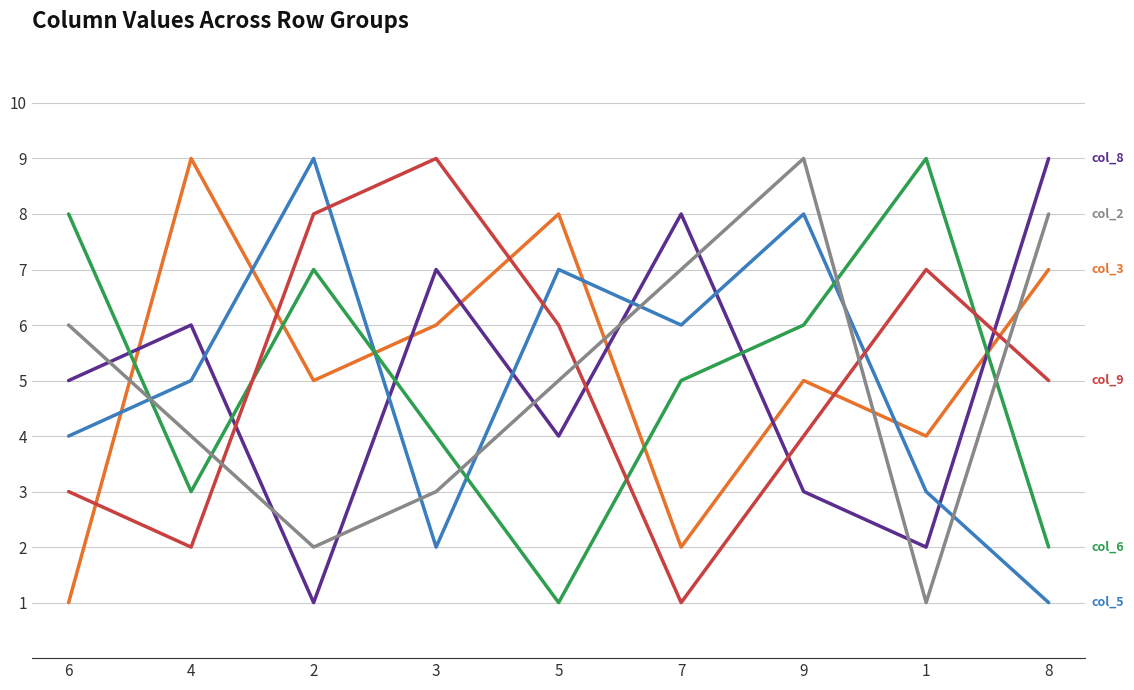

At which category is the sum across all series the highest?

9